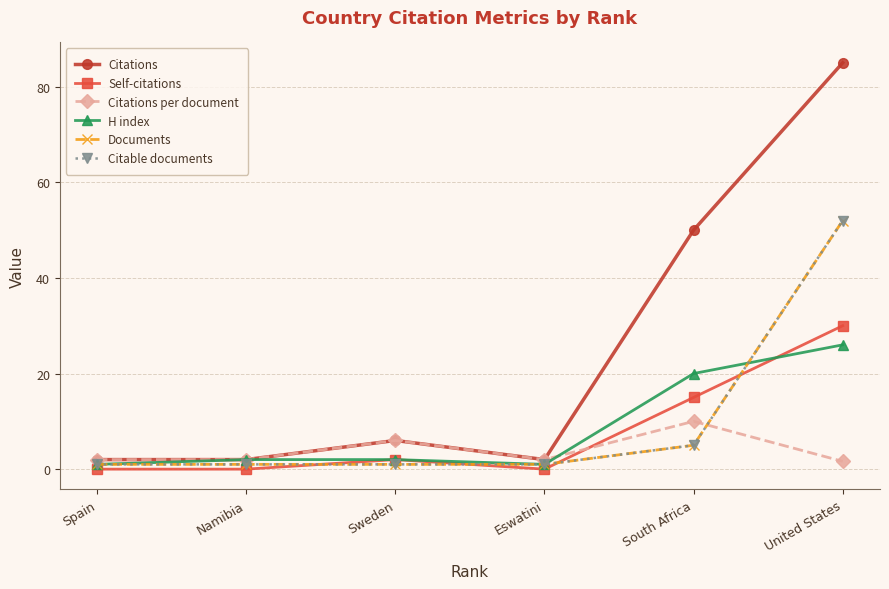

Does the chart display data point markers on the line(s)?

Yes